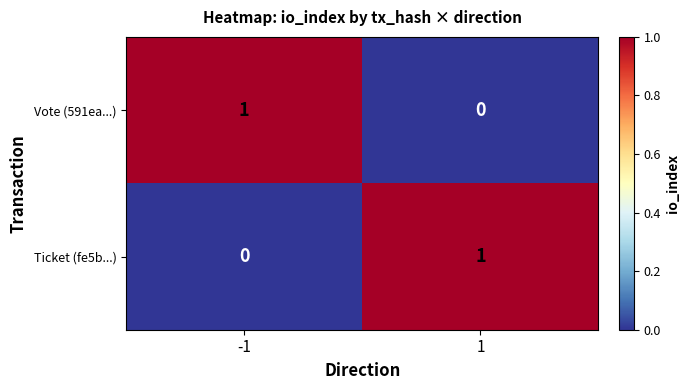

Reading right to left, transcribe all the data shown in this chart.

Vote (591ea...): 1=0	-1=1
Ticket (fe5b...): 1=1	-1=0